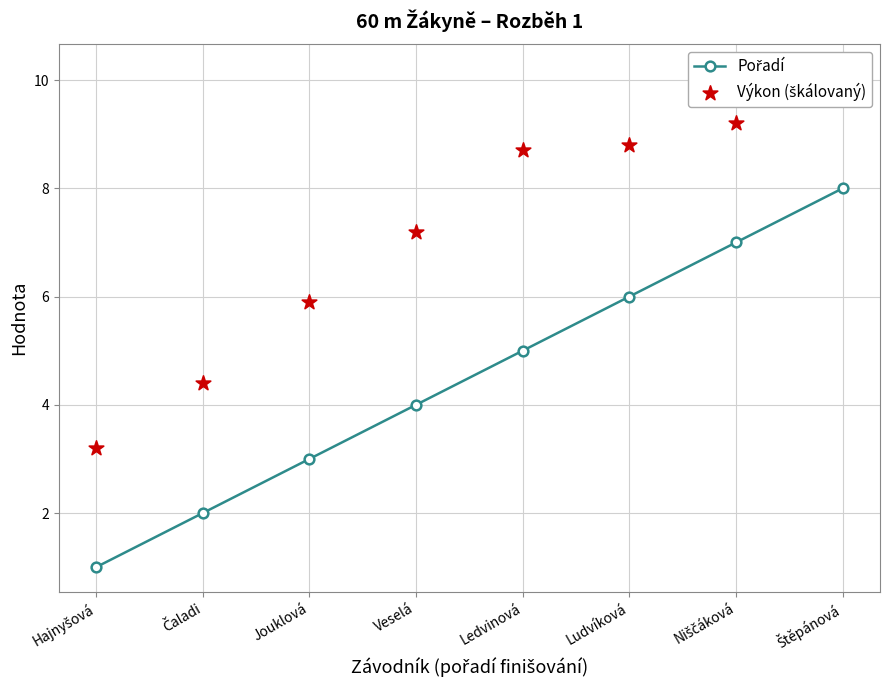

At which category is the sum across all series the highest?

Štěpánová